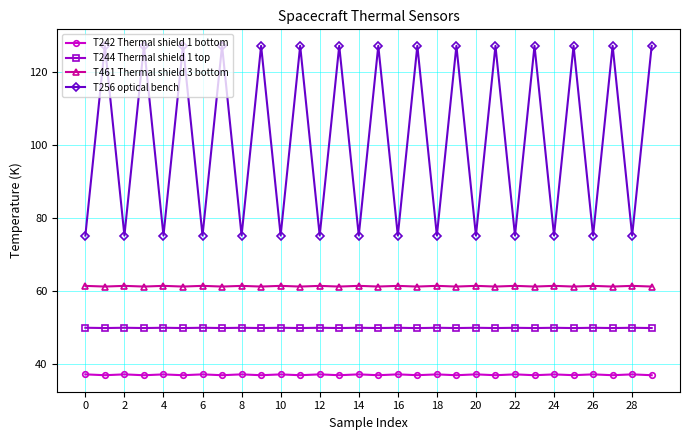

What is the value of the T244 Thermal shield 1 top point at the 3rd from the left?

50.0